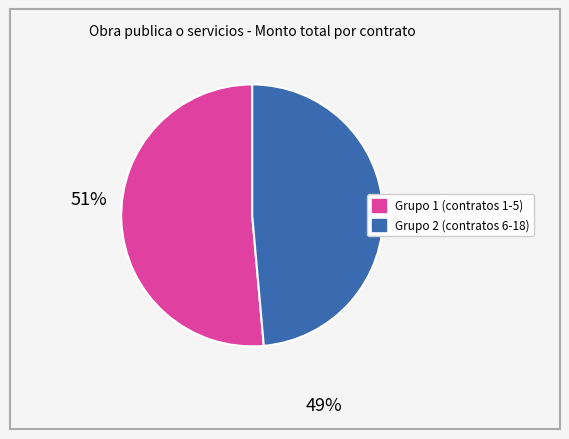

Does any single category account for the majority?

Yes